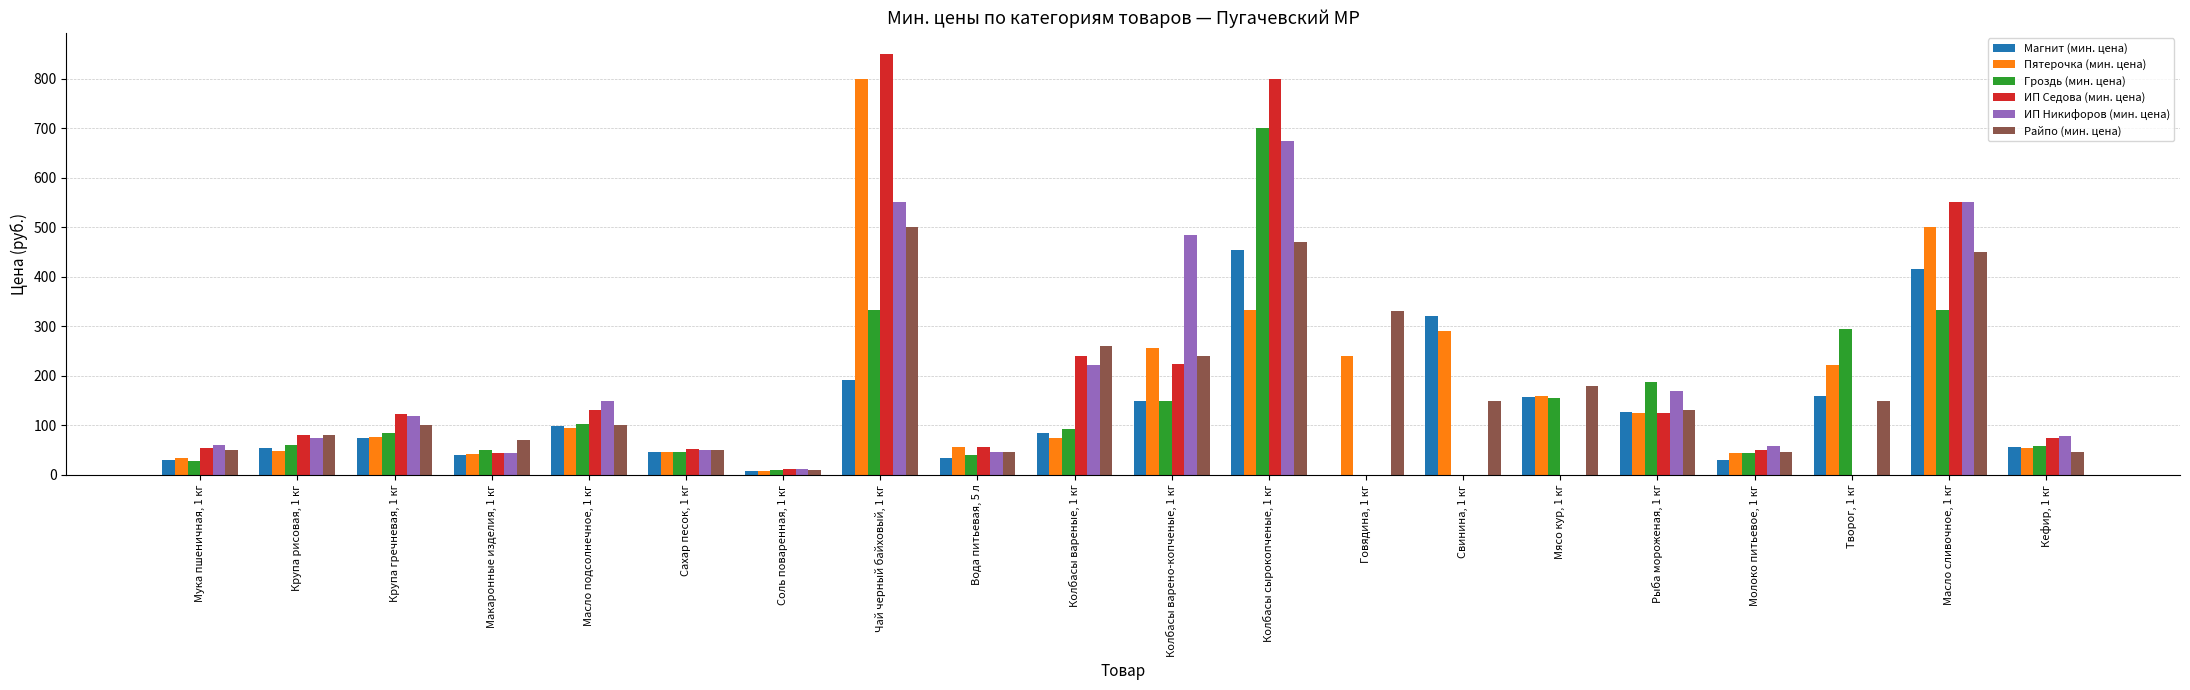

At which label does Магнит (мин. цена) first exceed 85?

Масло подсолнечное, 1 кг